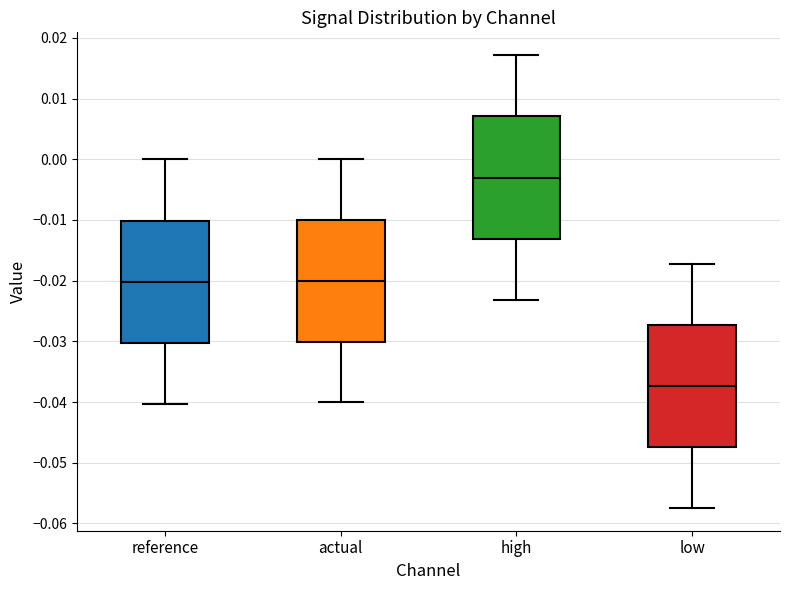

Where is the lower edge of the box for high on the y-axis? The values are not printed on the chart, so give them approximately, as read against the axis.

-0.013